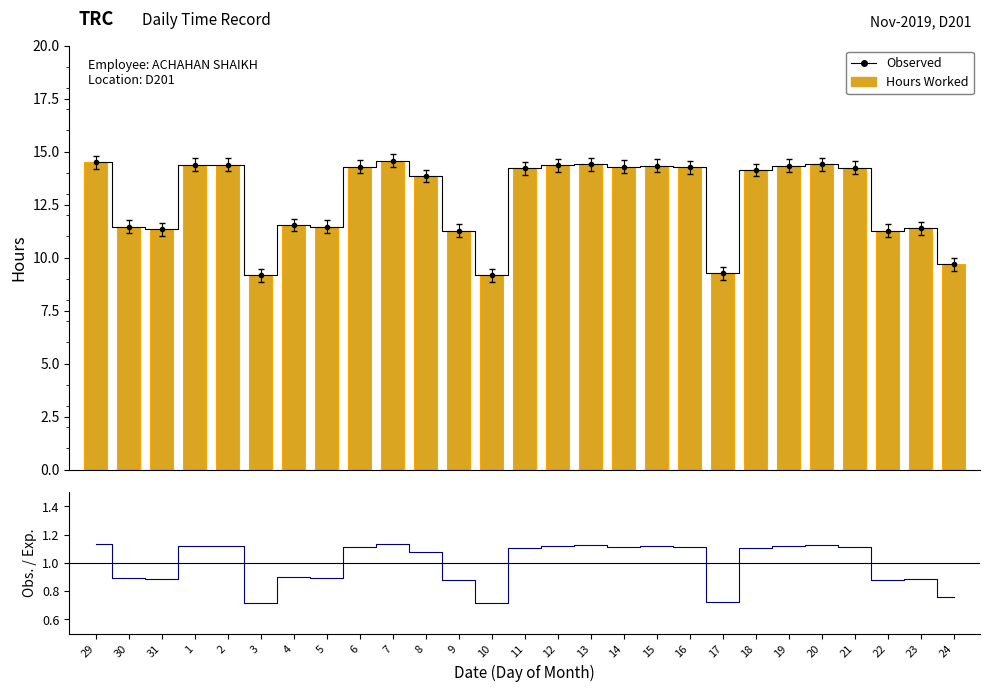

Is it true that Obs. / Exp. equals 0.6 at 12?

False